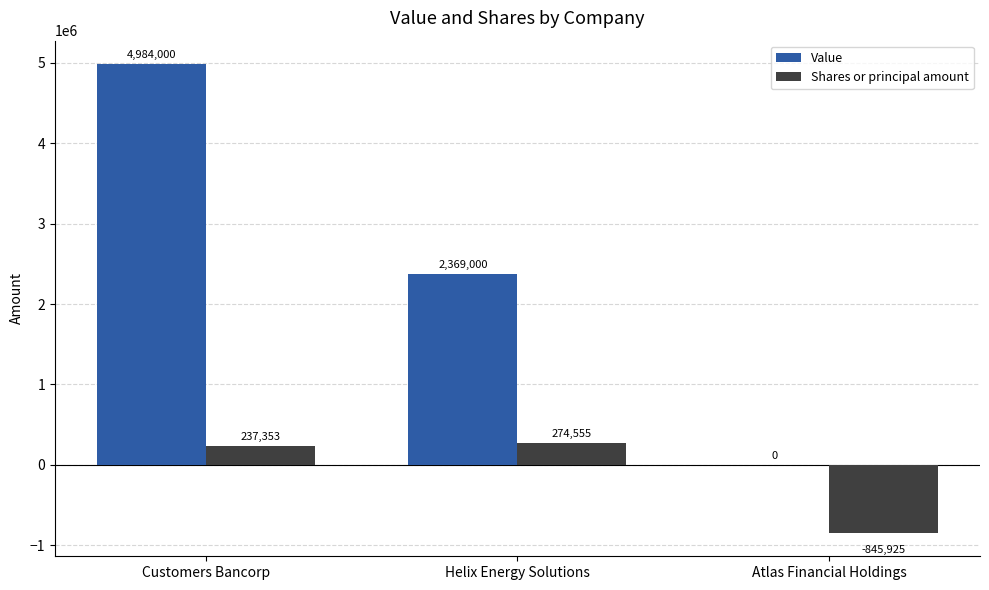

How many values in Value are above zero?

2